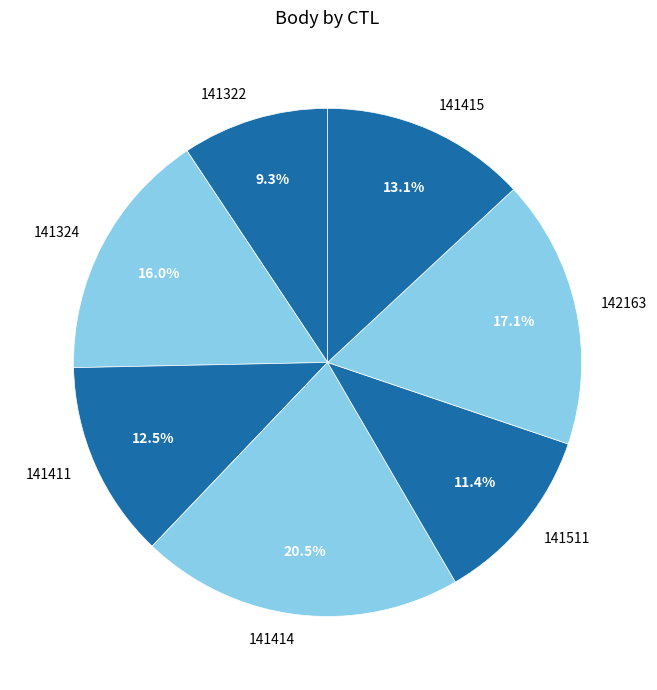

The 141411 slice represents 26% of the pie. True or false?

False